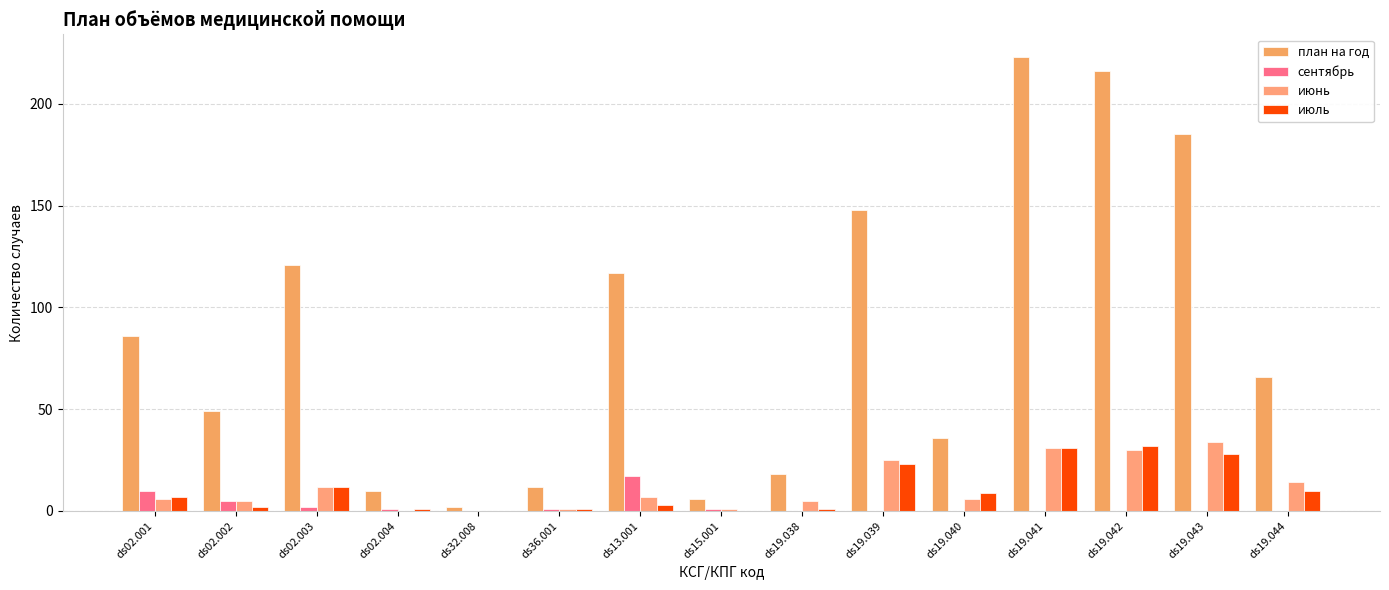

Count the number of categories in the chart.

15